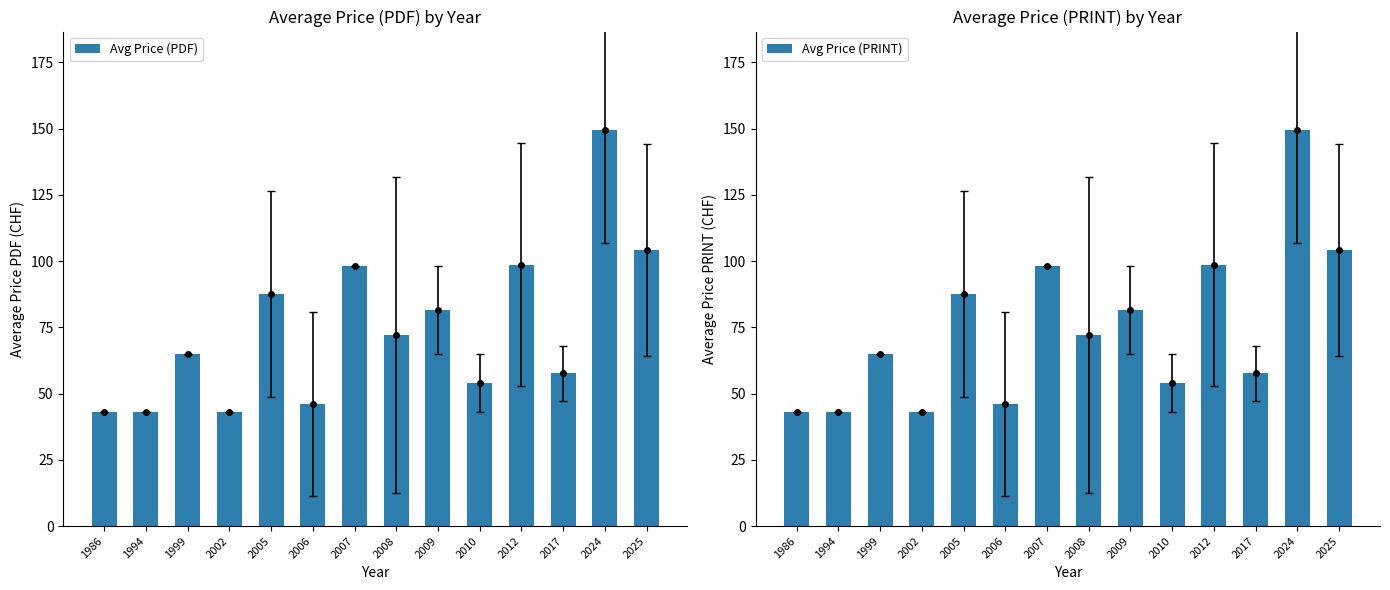

Count the number of data series in this chart.

2